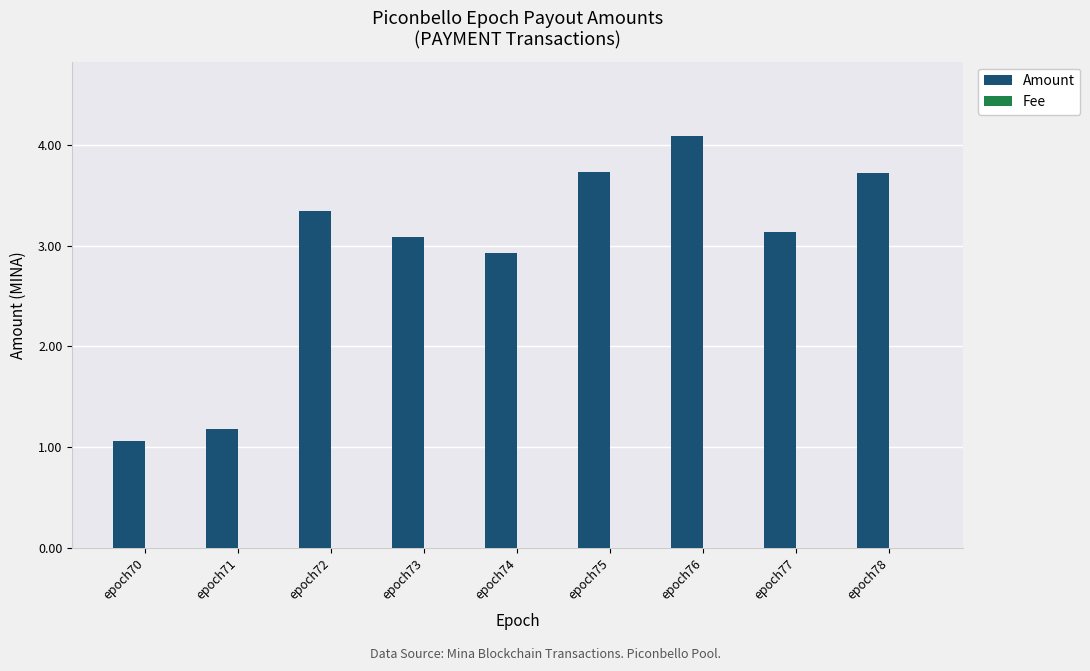

At which category is the sum across all series the highest?

epoch76